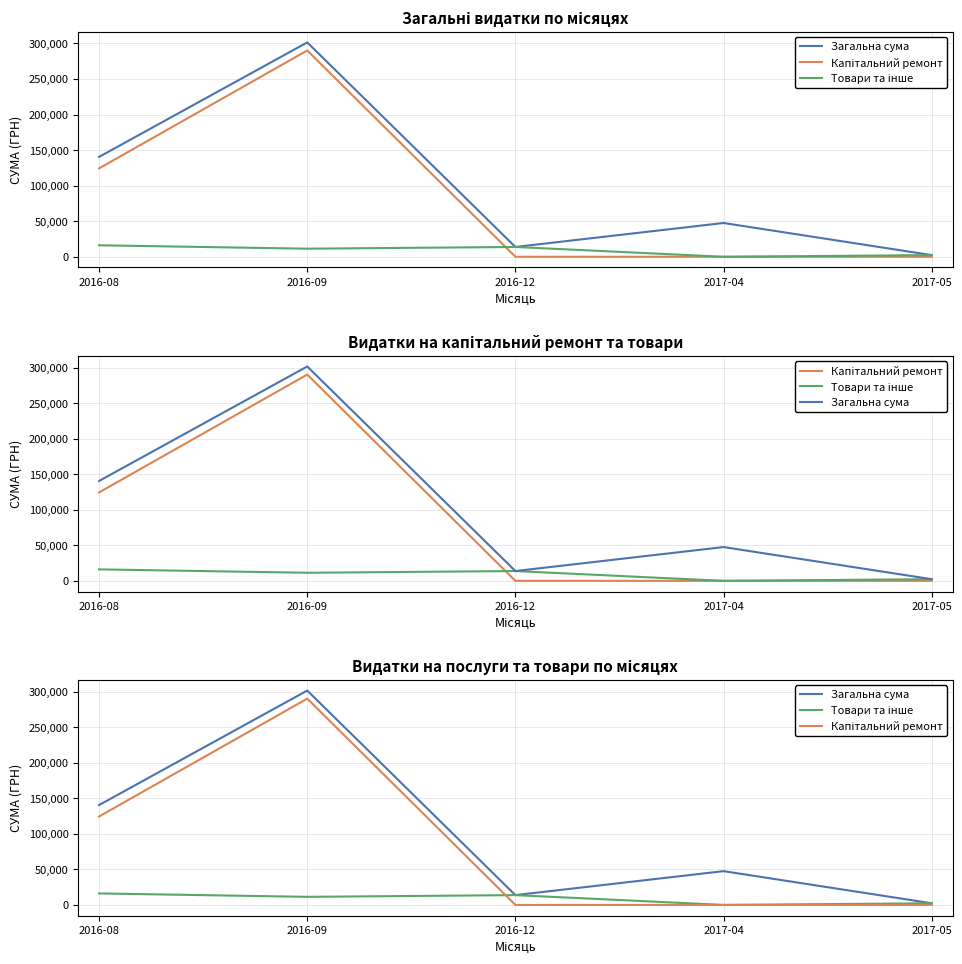

Which series has the largest total across all categories?

Загальна сума